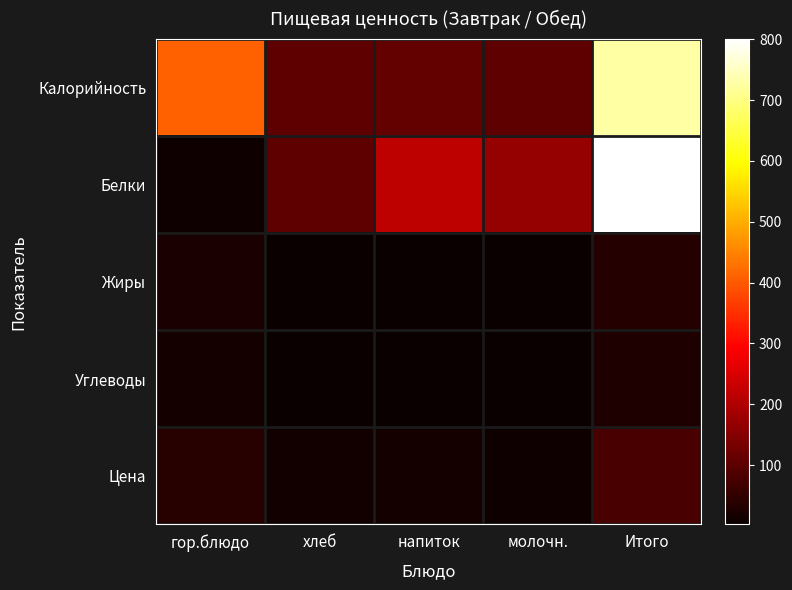

Which has a higher value, молочн. or хлеб?

хлеб